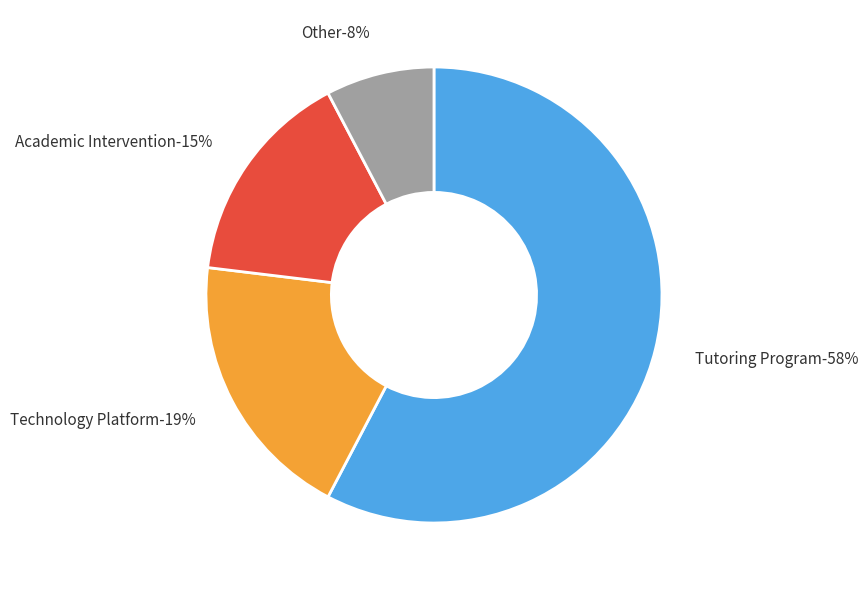

Is the sum of Other and Tutoring Program greater than half?

Yes